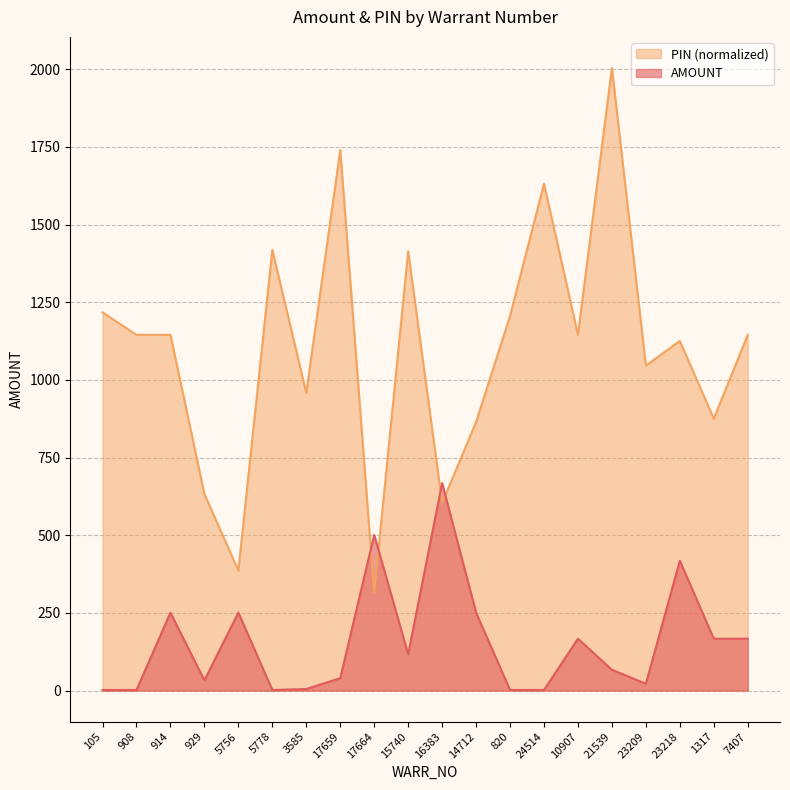

At which label does PIN reach its minimum?

17664